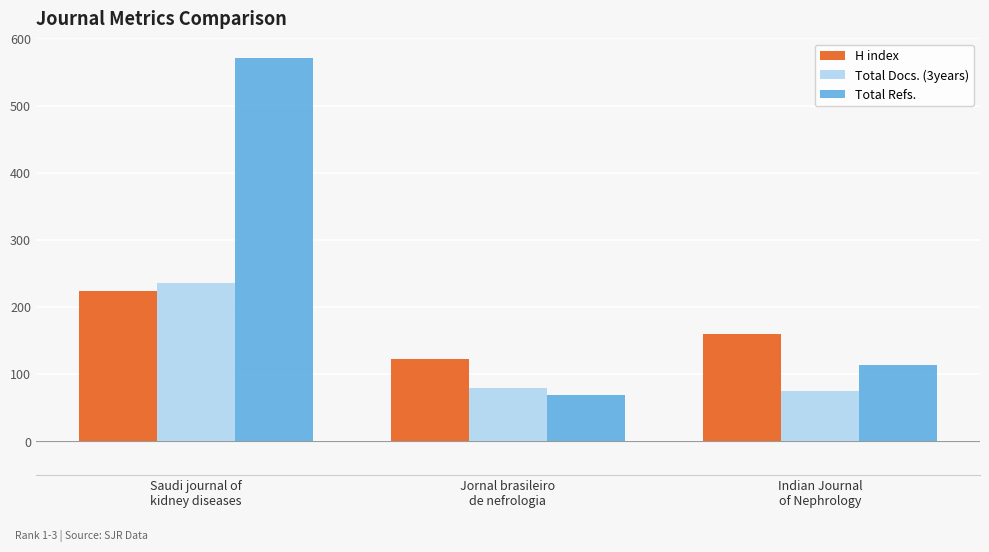

Which series has the largest total across all categories?

Total Refs.